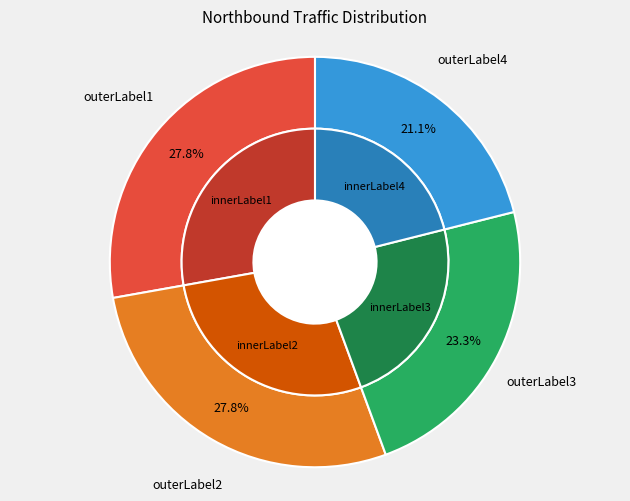

Is there a majority slice in this chart?

No